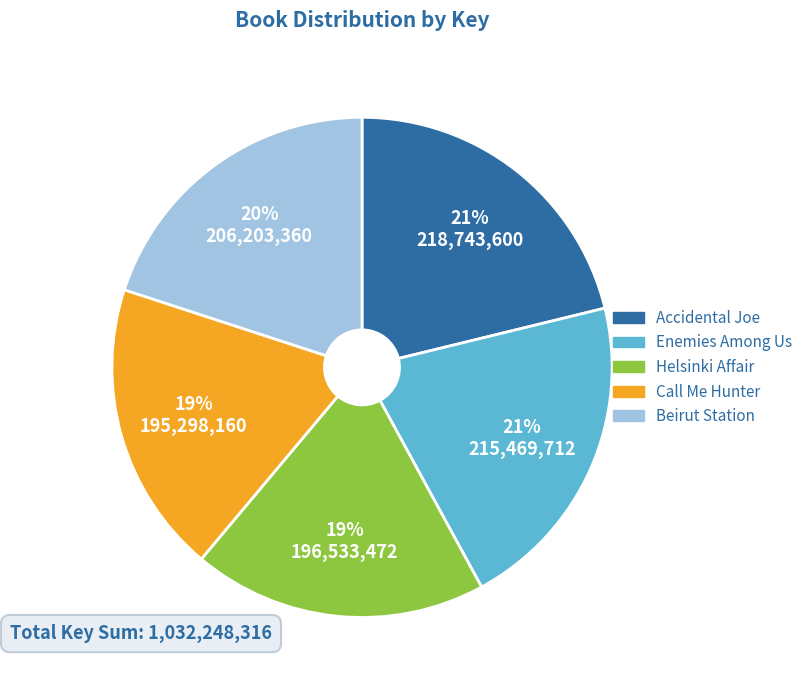

True or false: Enemies Among Us accounts for 36% of the total.

False